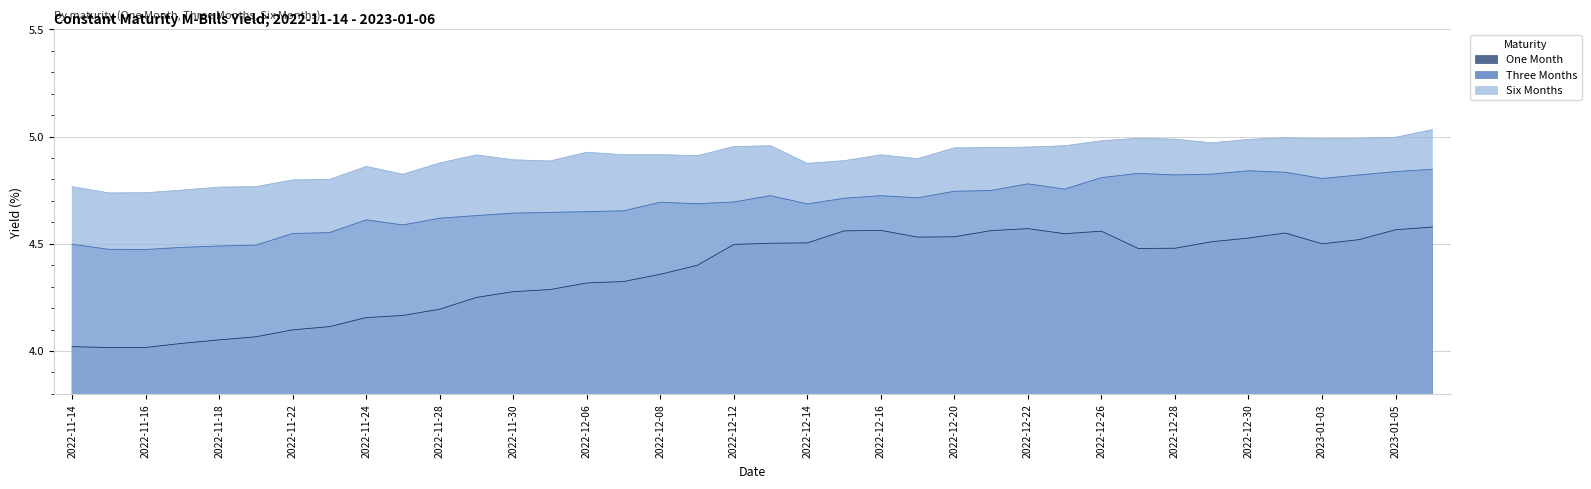

Where is Six Months nearest to the value 4?

2022-11-15